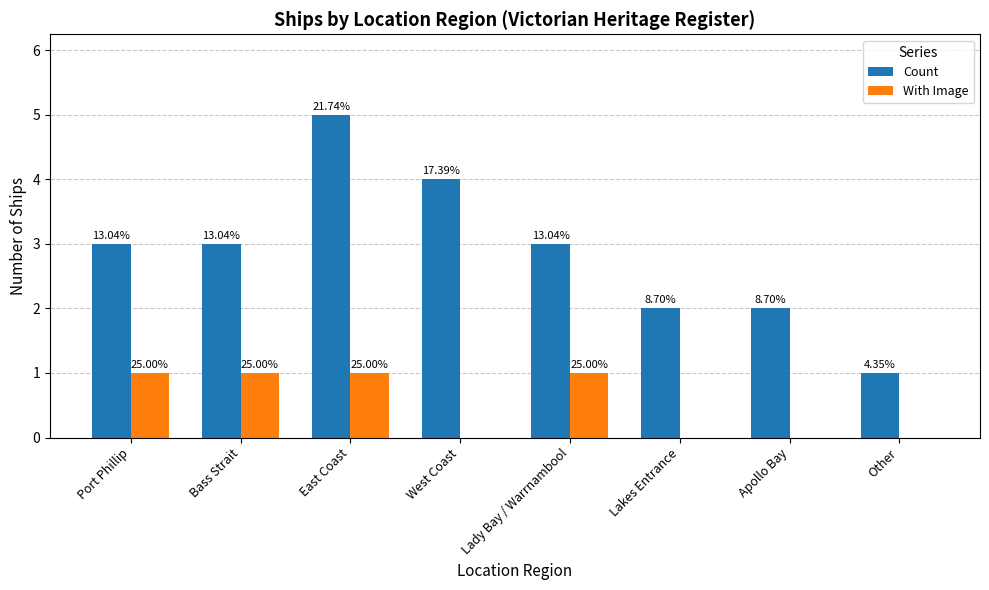

Rank the series at Other from highest to lowest value.

Count, With Image